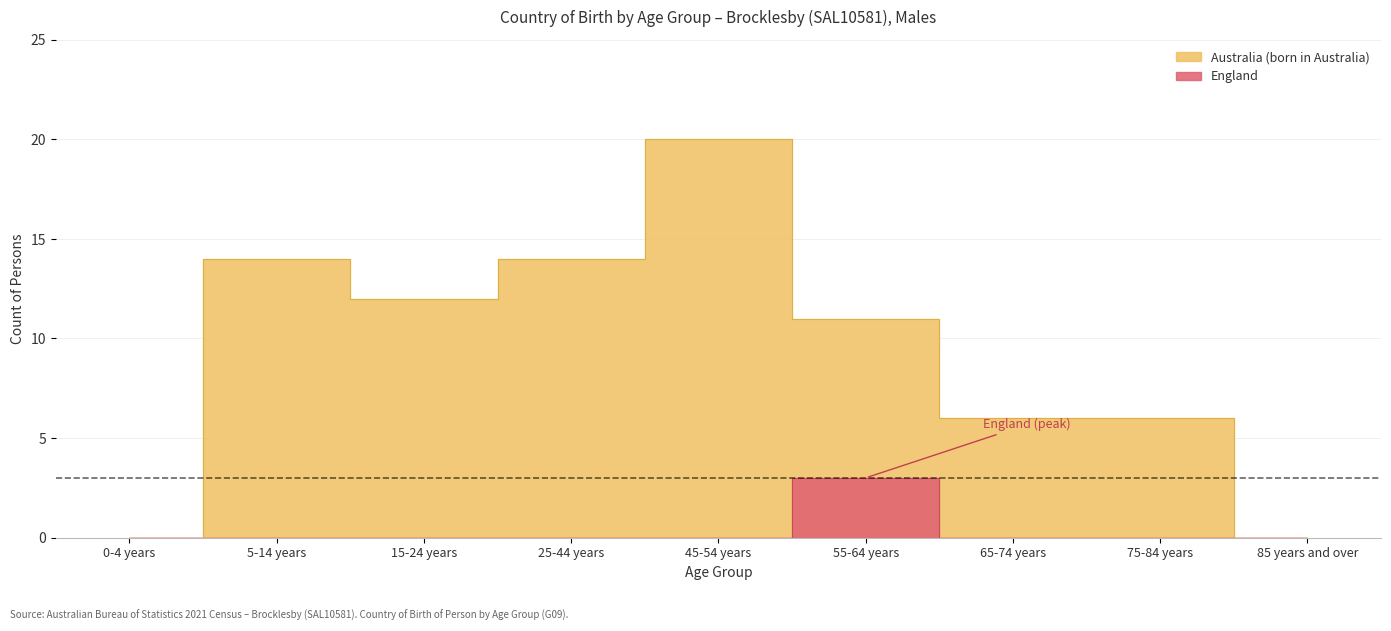

Is it true that England equals -1 at 45-54 years?

False